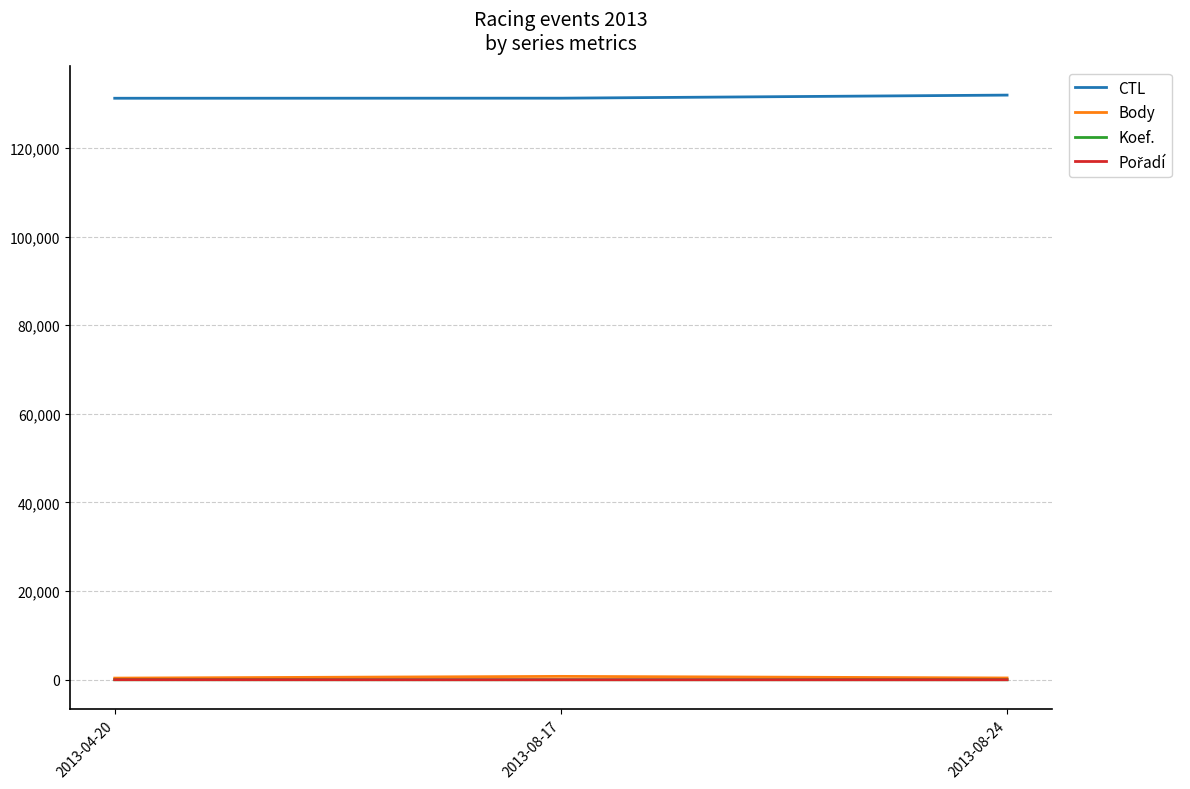

What is the minimum value for CTL?

131202